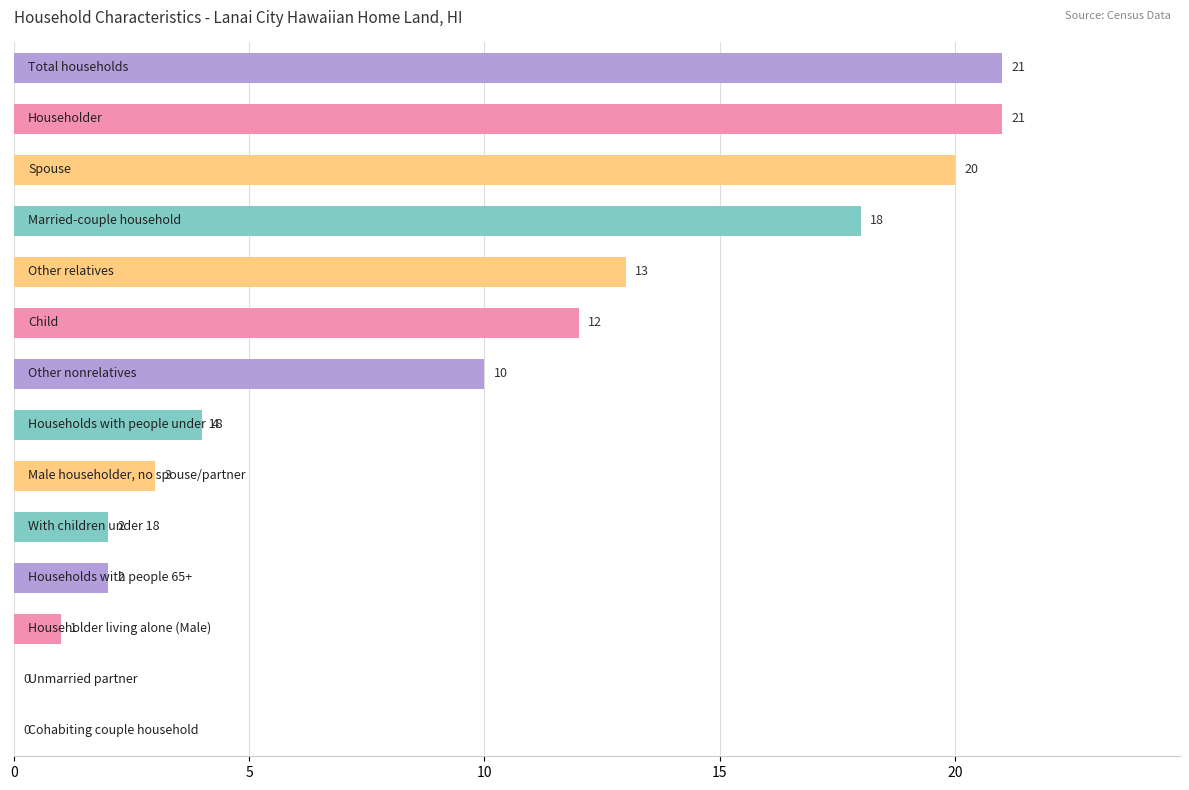

How many positive values are there?

12